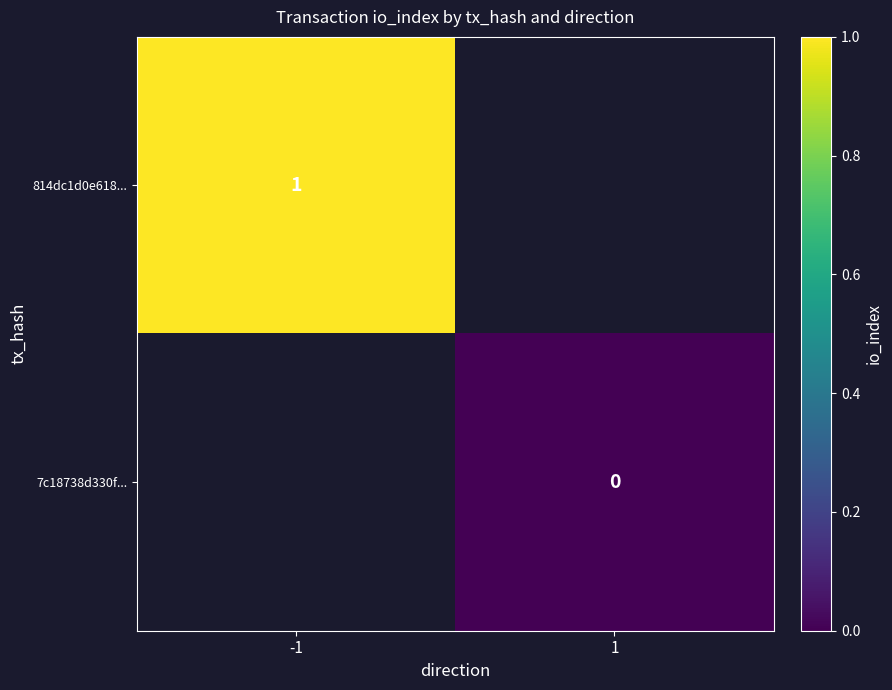

Is it true that 814dc1d0e618... equals 1 at -1?

True